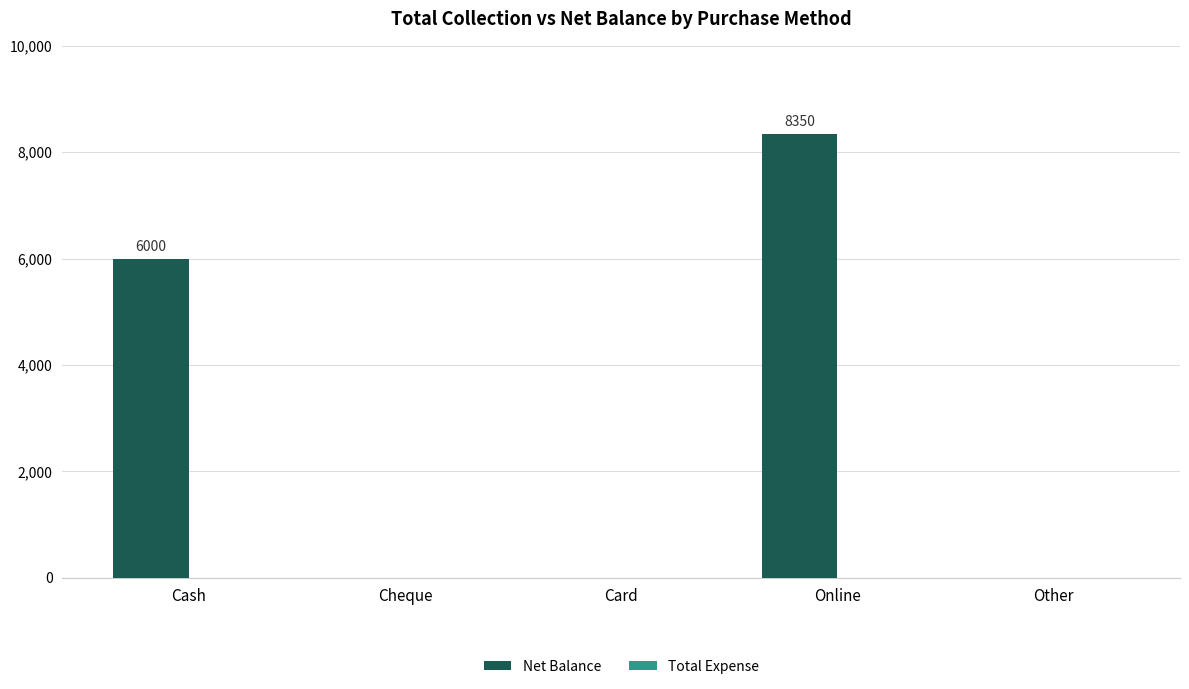

Which label corresponds to the largest value in the chart?

Online